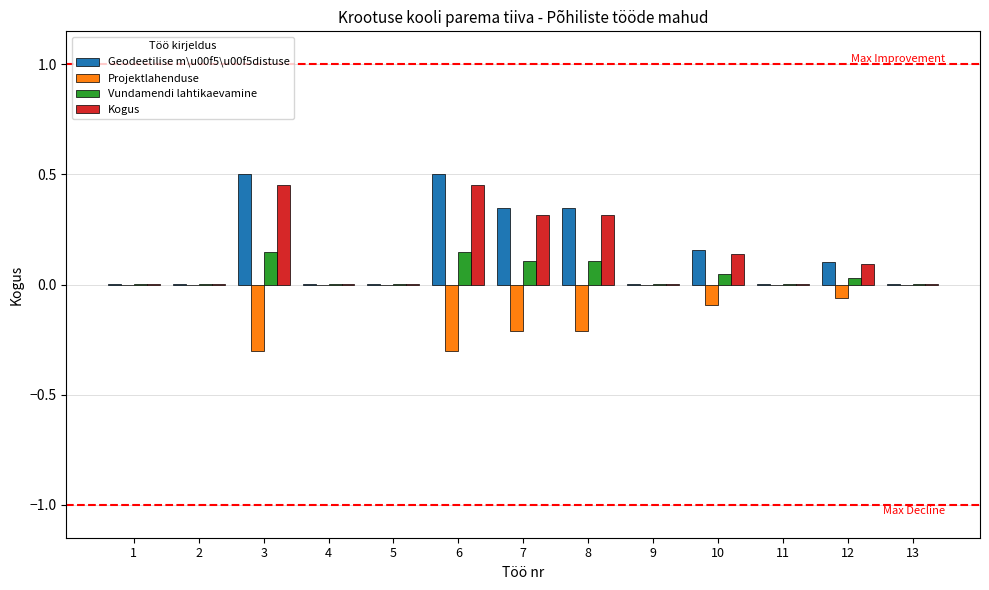

True or false: Projektlahenduse has a value of -0.1 at 10.

True